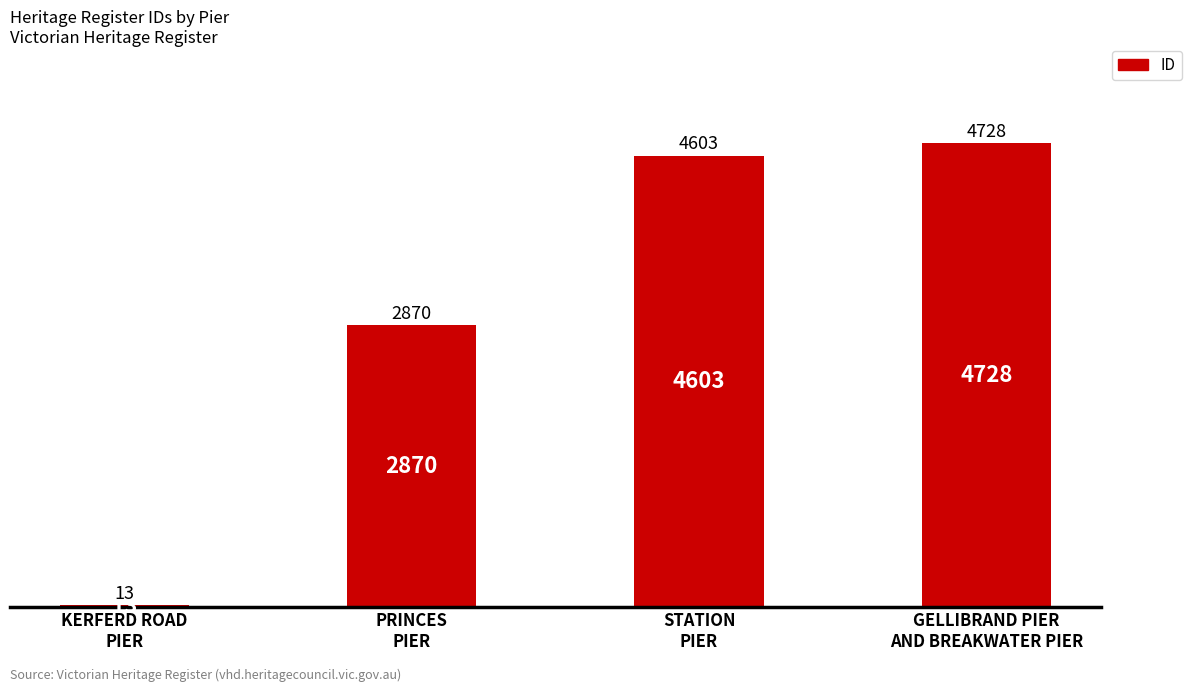

What is the sum of all values?

12214